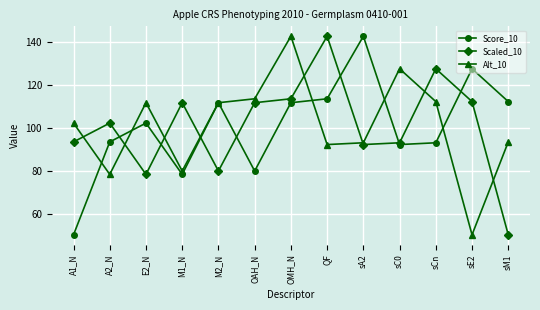

The Score_10 series shows 93.3 at sCn. True or false?

True